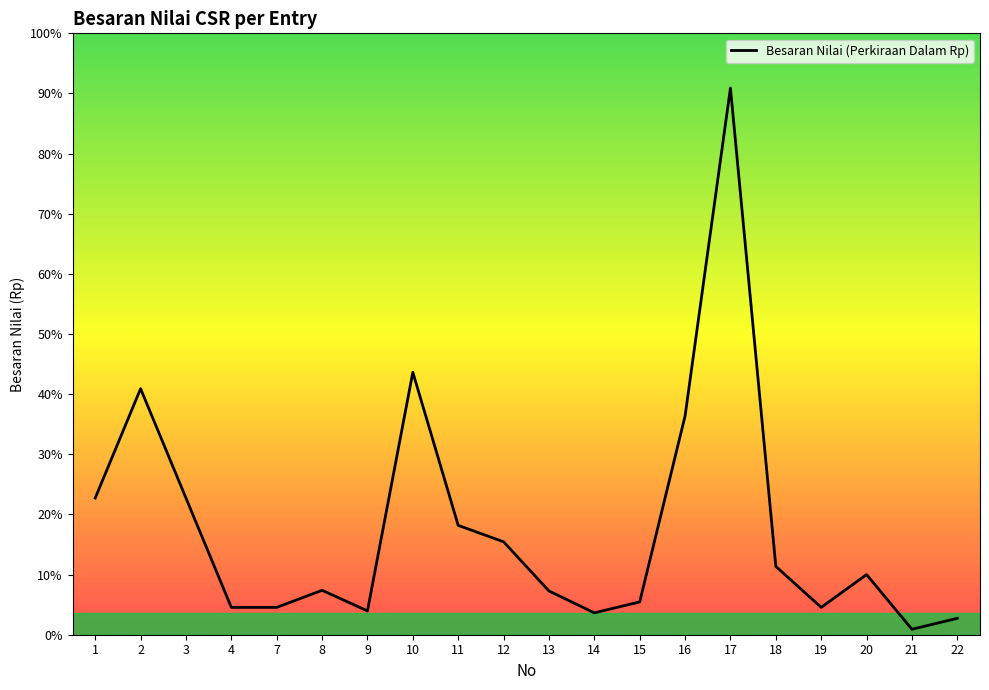

True or false: the data has more than 0 interior local peaks.

True